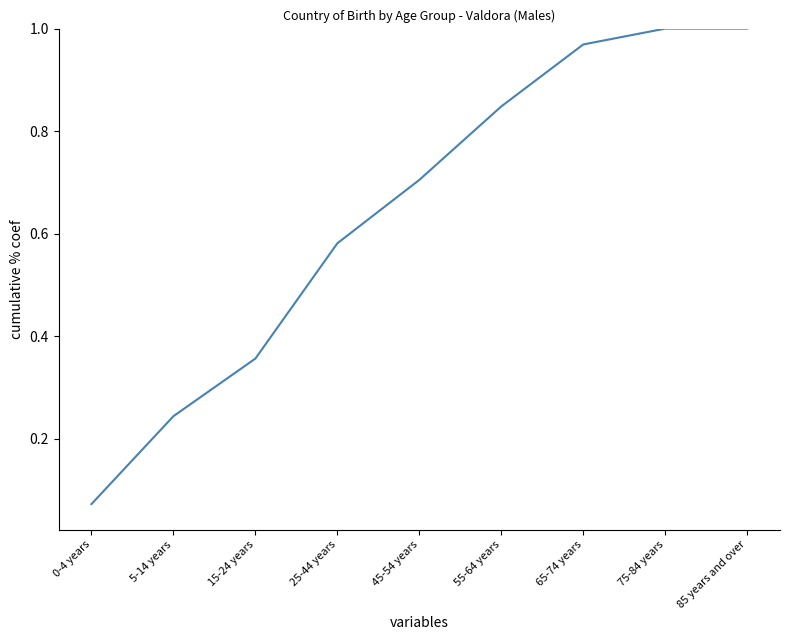

What is the difference between the values at 5-14 years and 65-74 years?

0.7